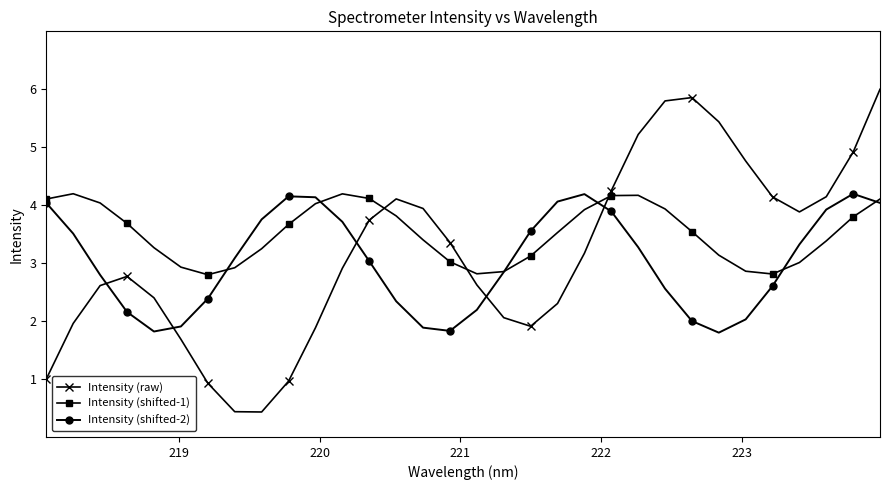

In Intensity (shifted-2), how many points are lower than both neighbors (excluding endpoints)?

3